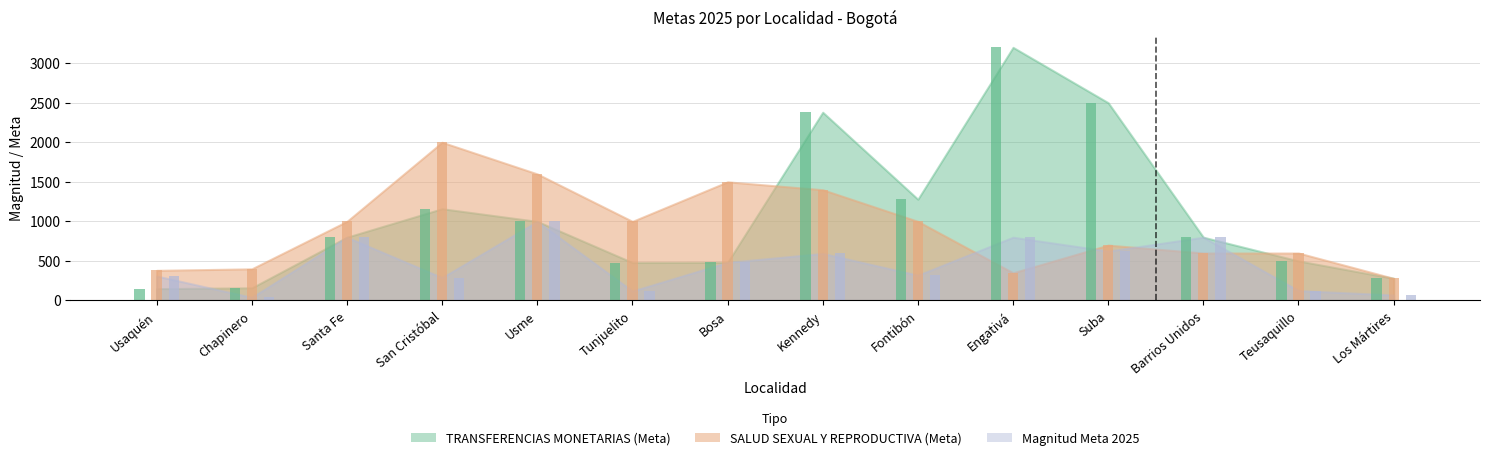

What is the value of the Magnitud Meta 2025 bar at the 6th from the left?

120